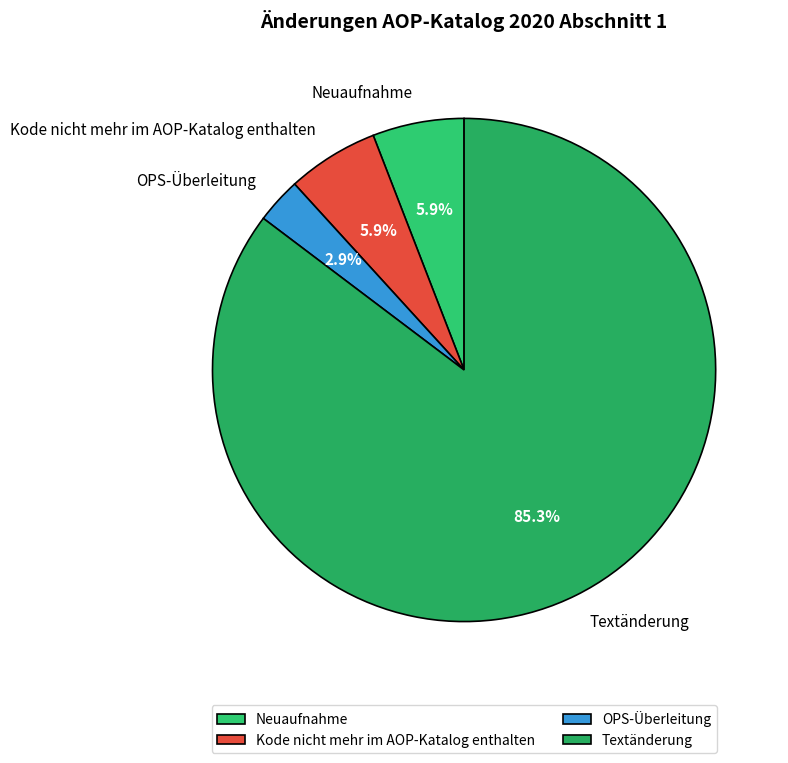

Which category has the smallest portion of the pie?

OPS-Überleitung